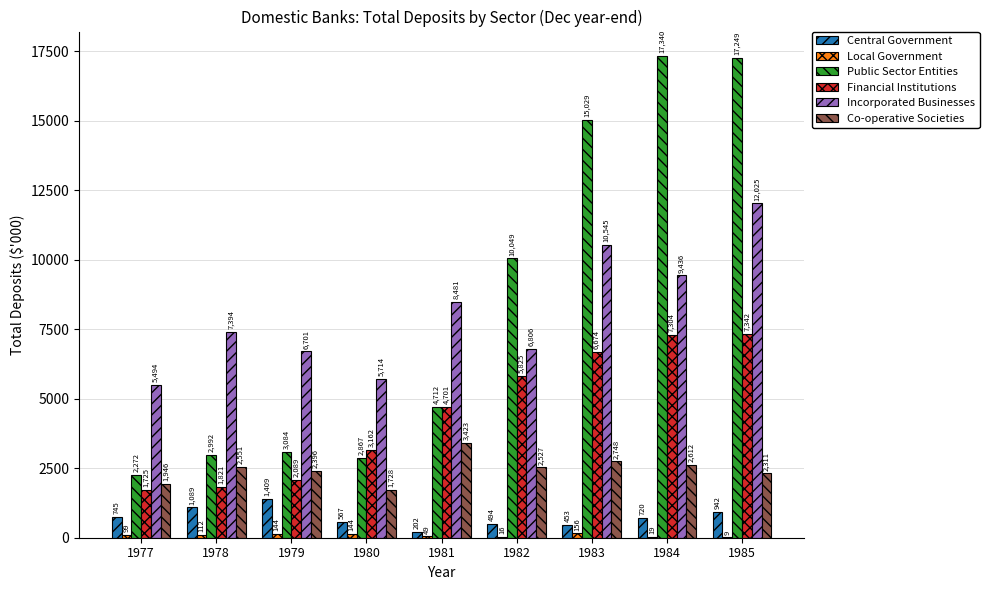

How many groups of bars are there?

9